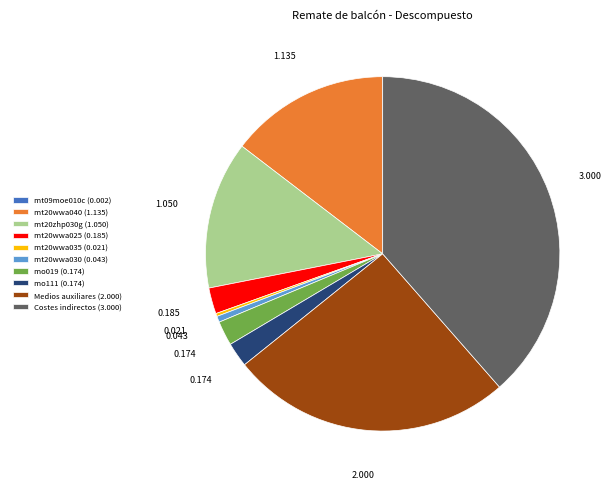

The mt20wwa030 slice represents 14% of the pie. True or false?

False